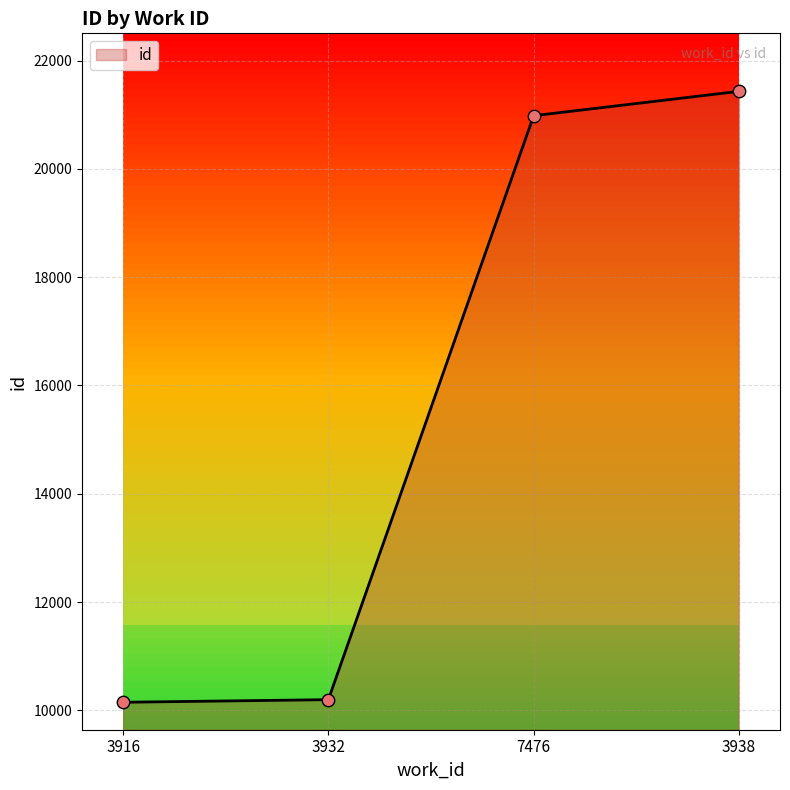

Between 3938 and 3916, which is larger?

3938